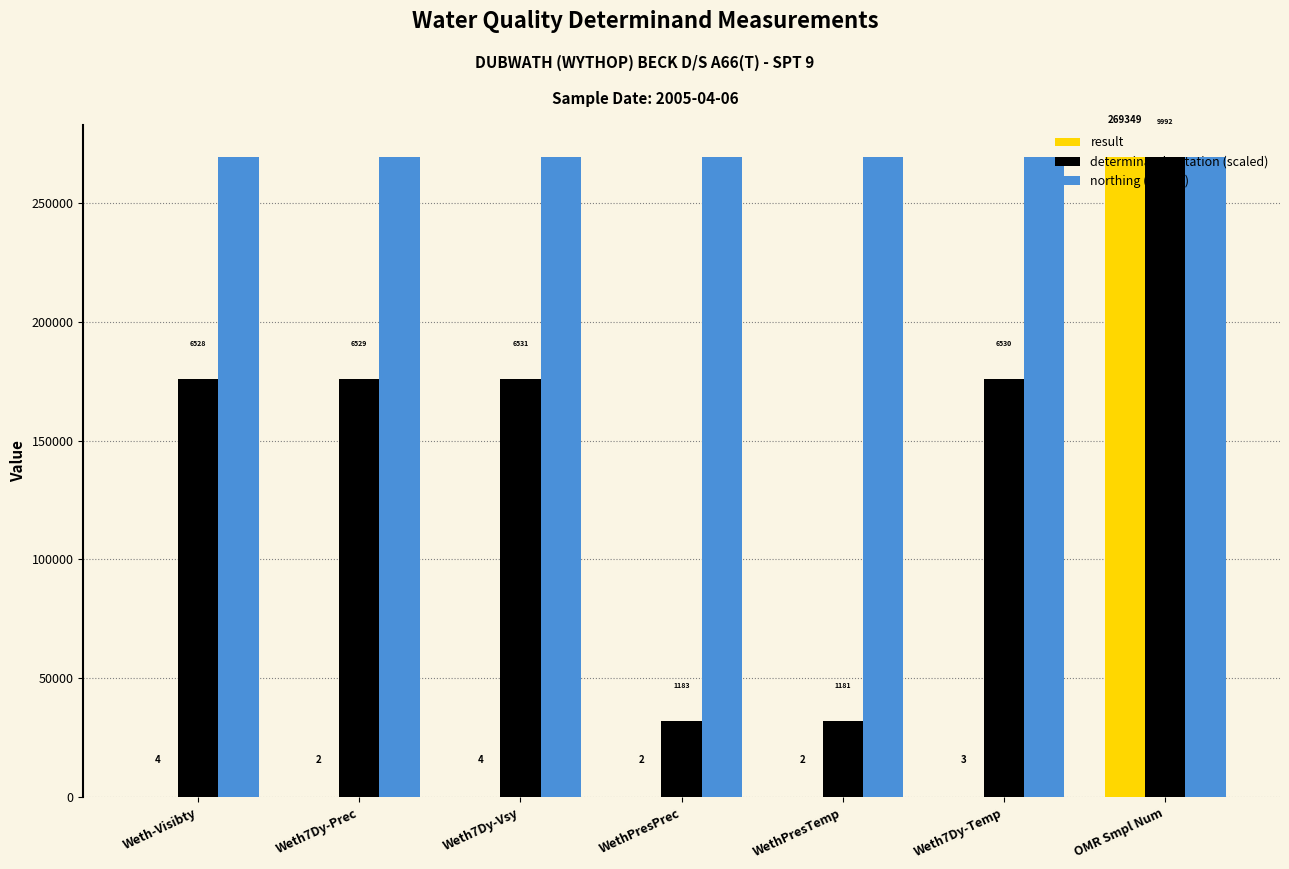

Which series has the largest range (max minus min)?

result